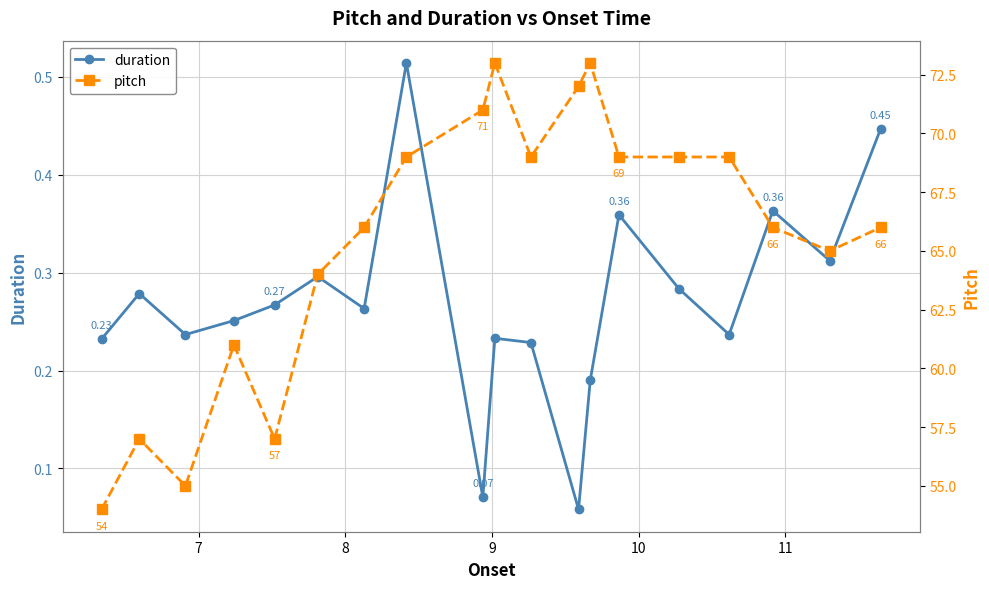

In duration, how many points are lower than both neighbors (excluding endpoints)?

6